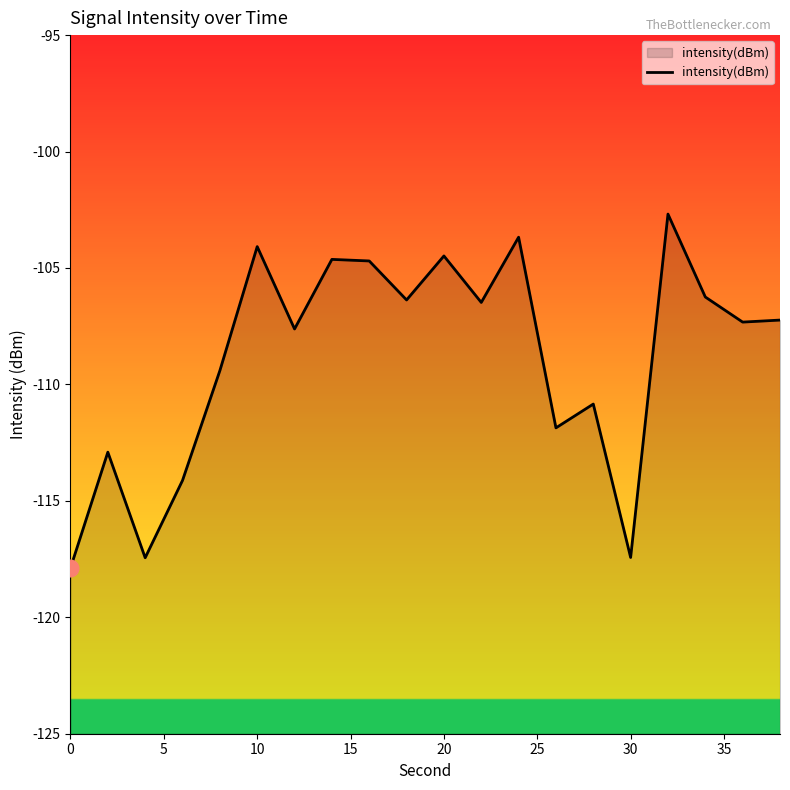

How many points are lower than both their immediate neighbors (excluding endpoints)?

7